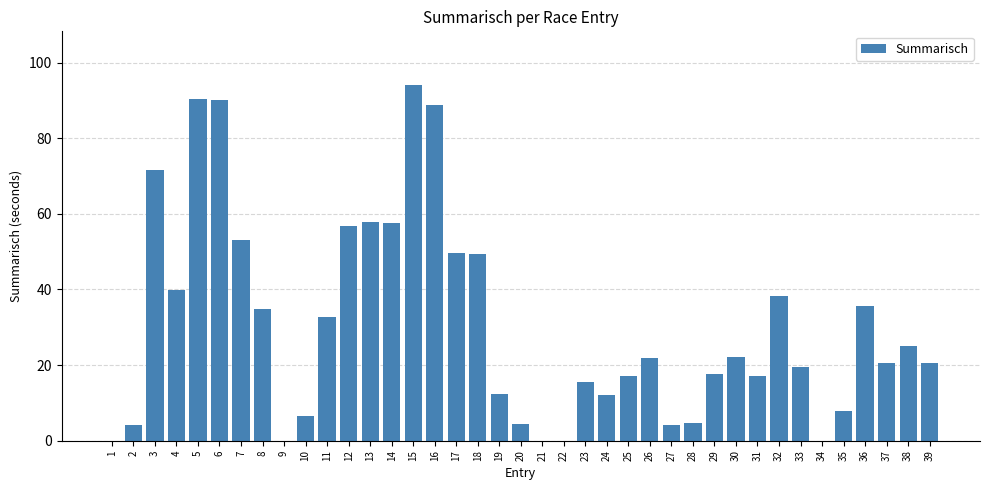

The chart shows a value of 64.1 at 22. True or false?

False